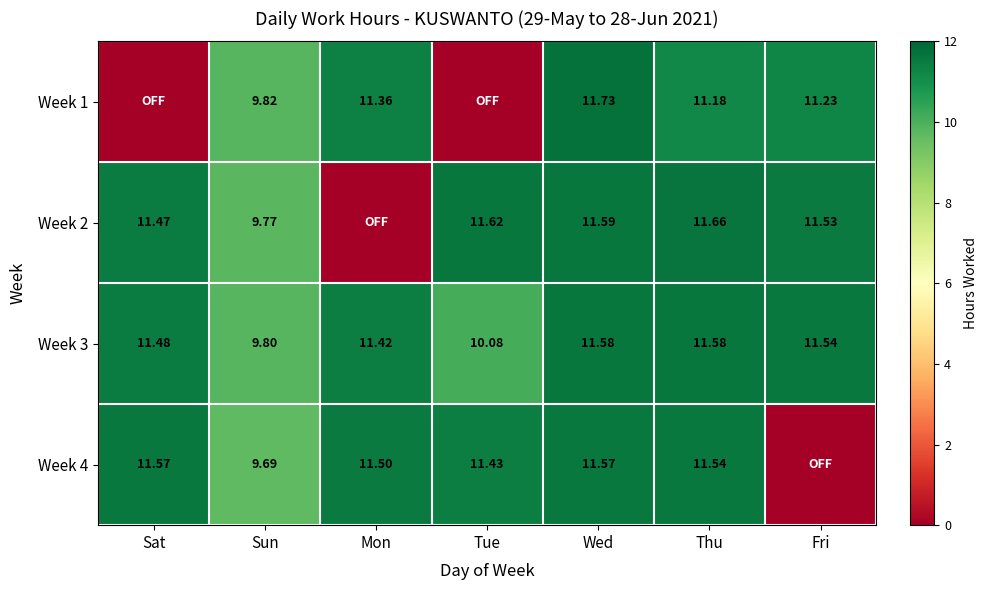

Is the value of Week 1 at Sun greater than the value of Week 2 at Sun?

Yes